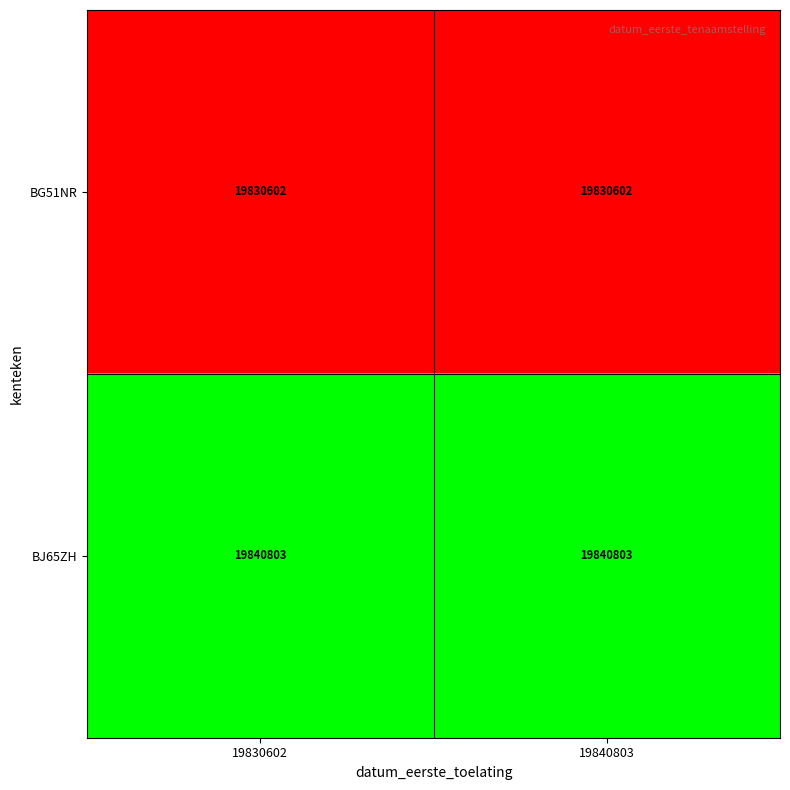

What is the difference between the highest and lowest values at 19840803?

10201